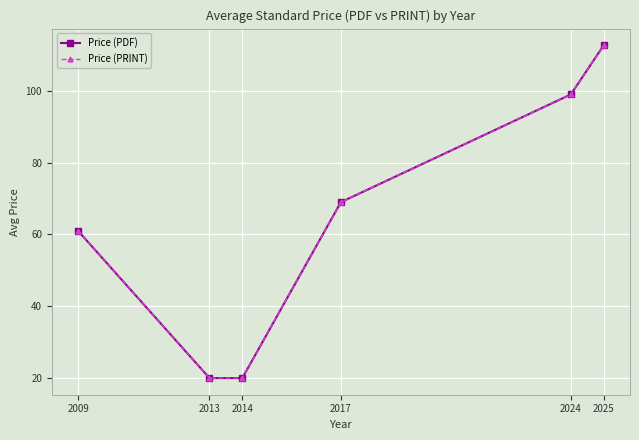

What is the value of the Price (PRINT) point at the 2nd from the left?

20.0